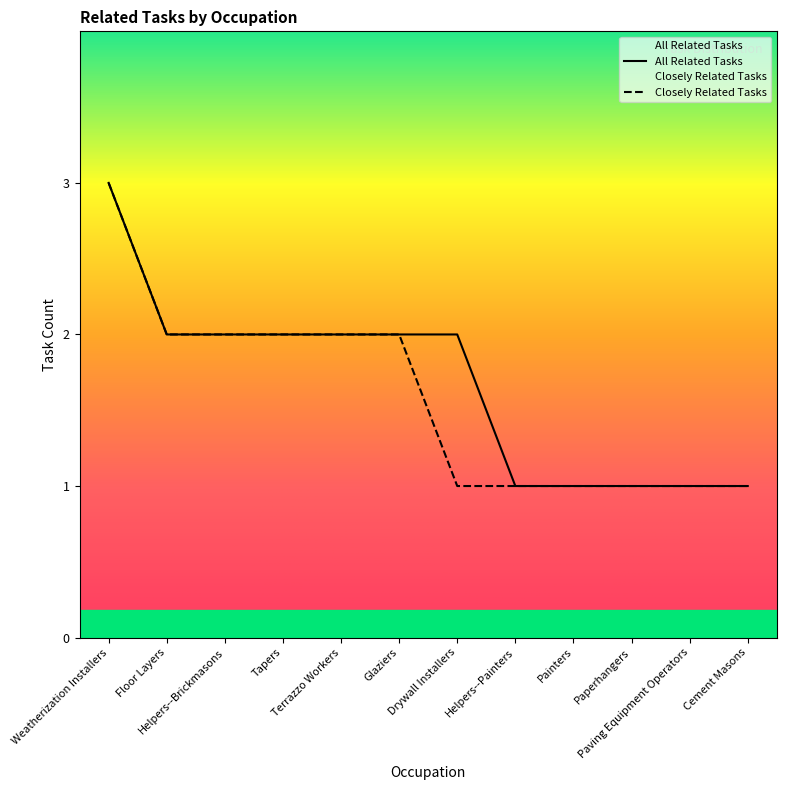

List the series in order of their peak value, lowest first.

All Related Tasks, Closely Related Tasks